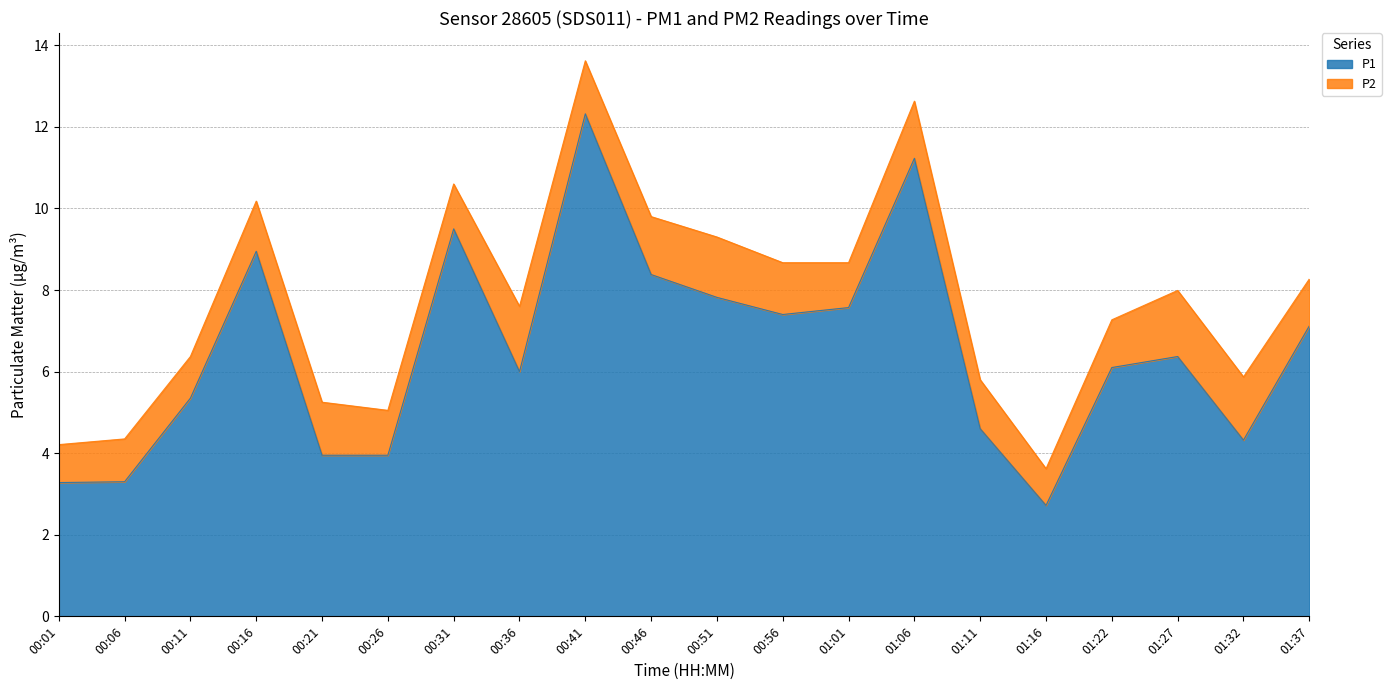

True or false: the data shows 3.3 at 00:06.

True